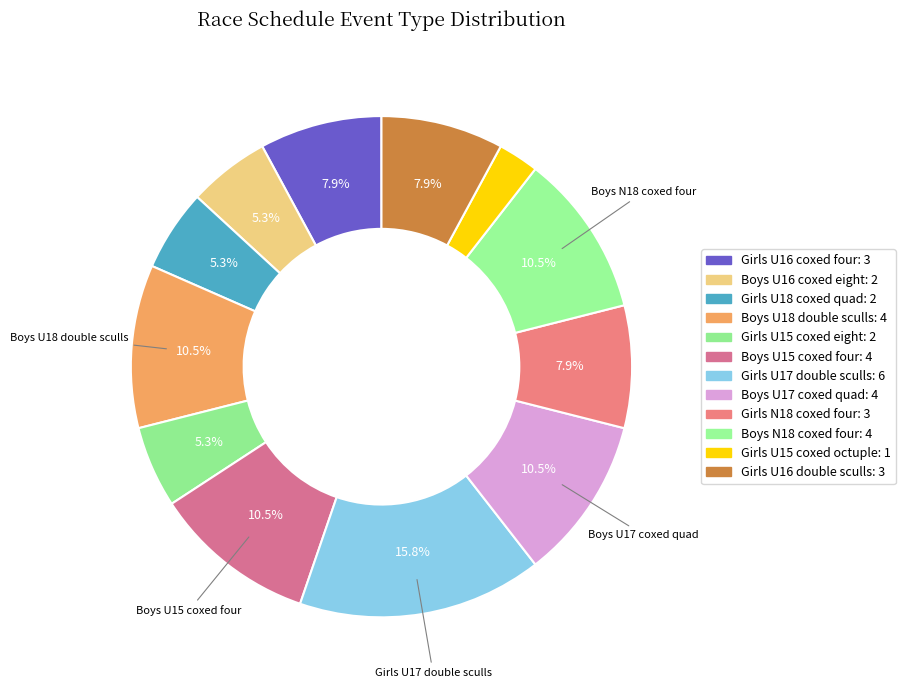

How many slices are in this pie chart?

12